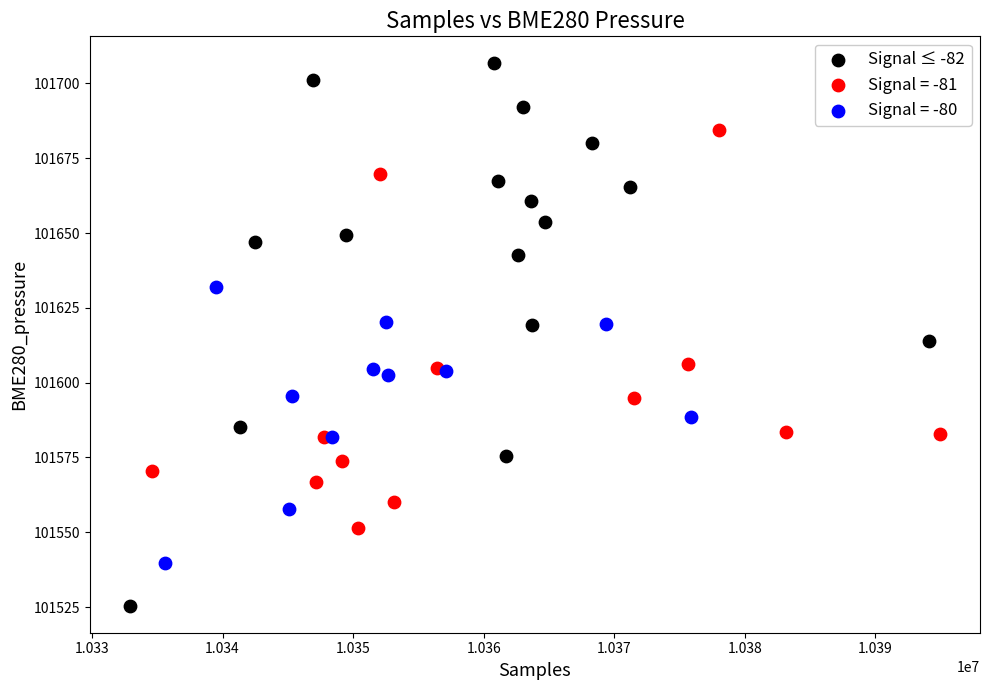

Which series contains the lowest Y value?

Signal ≤ -82